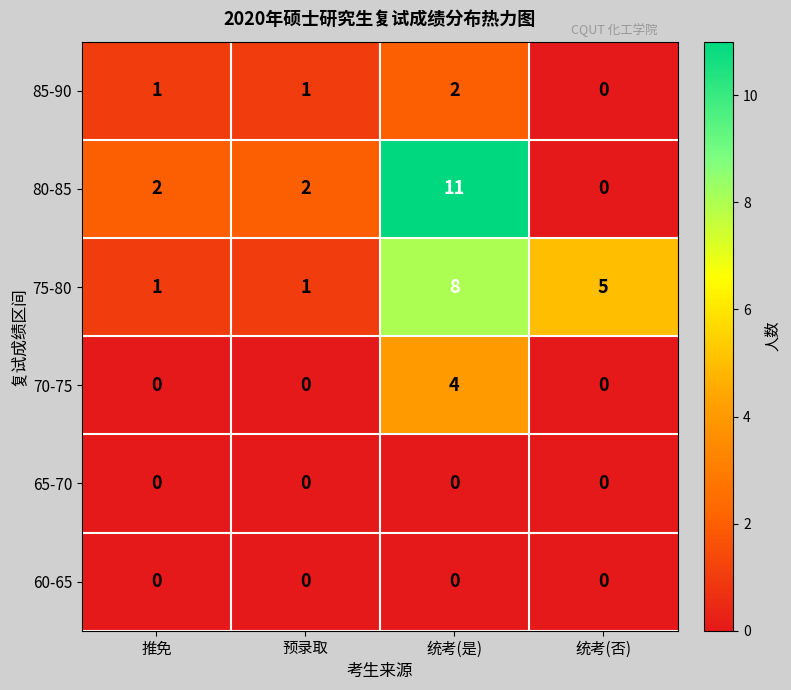

At which label does 75-80 first exceed 5?

统考(是)